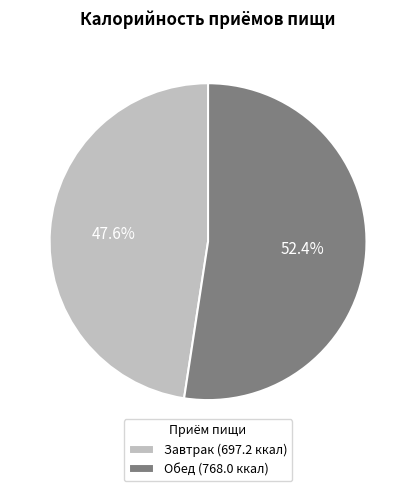

Which category accounts for the majority?

Обед